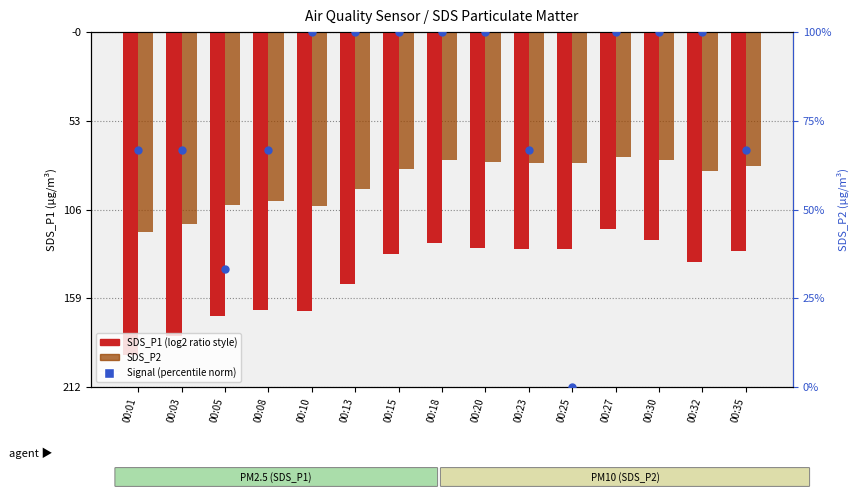

Which series has the largest total across all categories?

Signal (norm %)